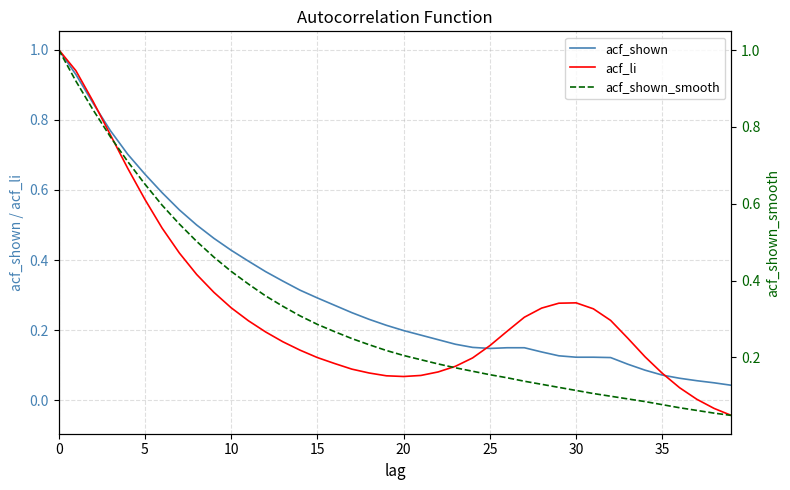

Which series has the largest total across all categories?

acf_shown